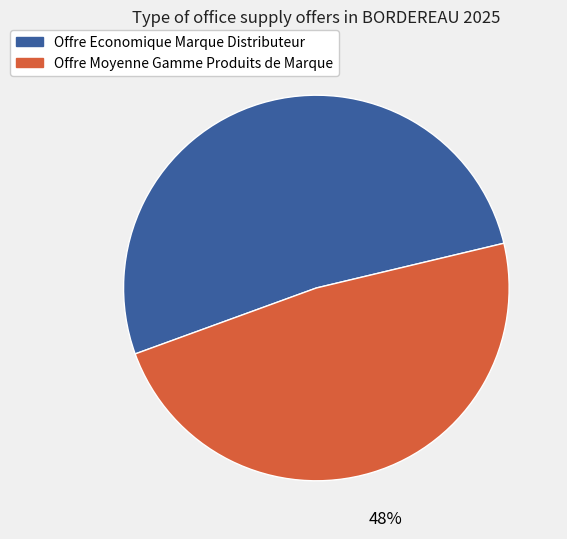

How many segments does this pie chart have?

2